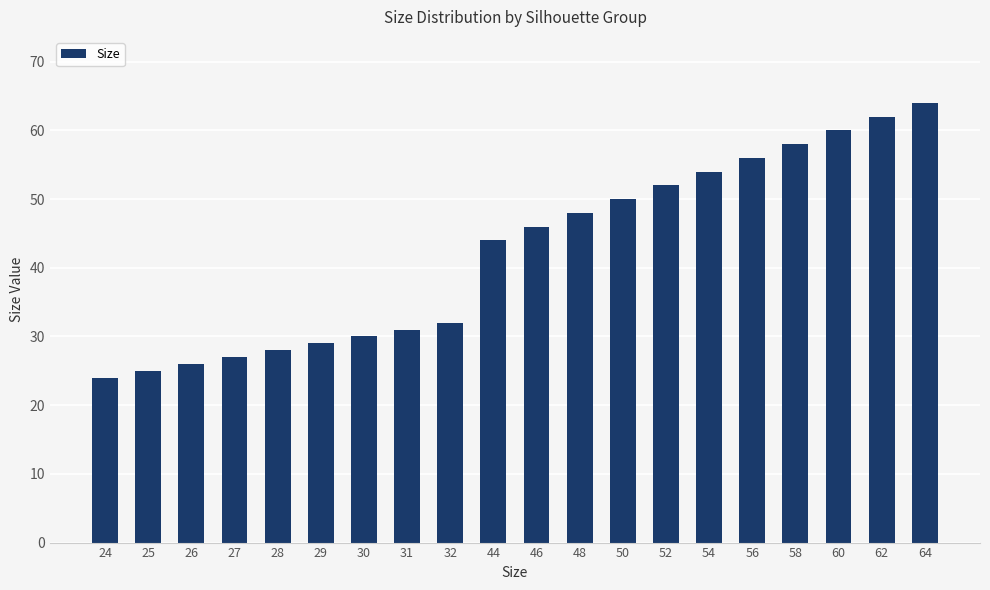

What is the ratio of the value at 26 to the value at 62?

0.4